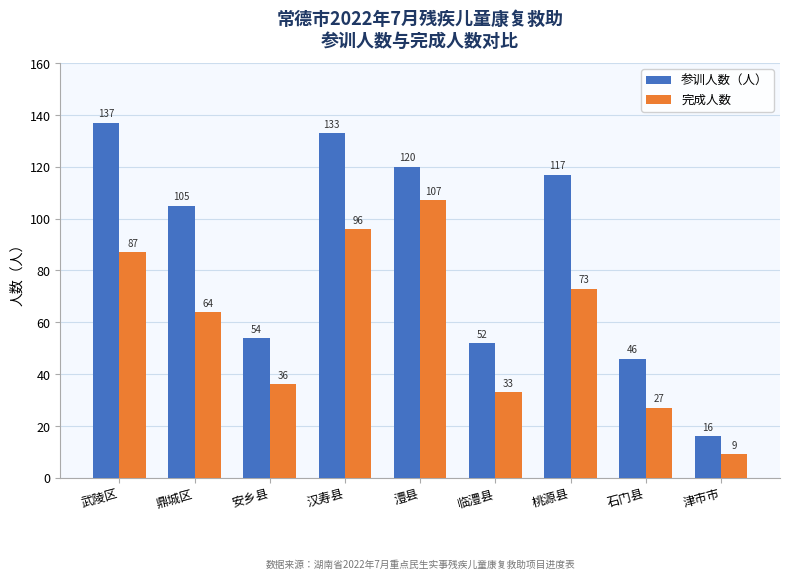

The value of 参训人数（人） at 安乡县 is 24. True or false?

False